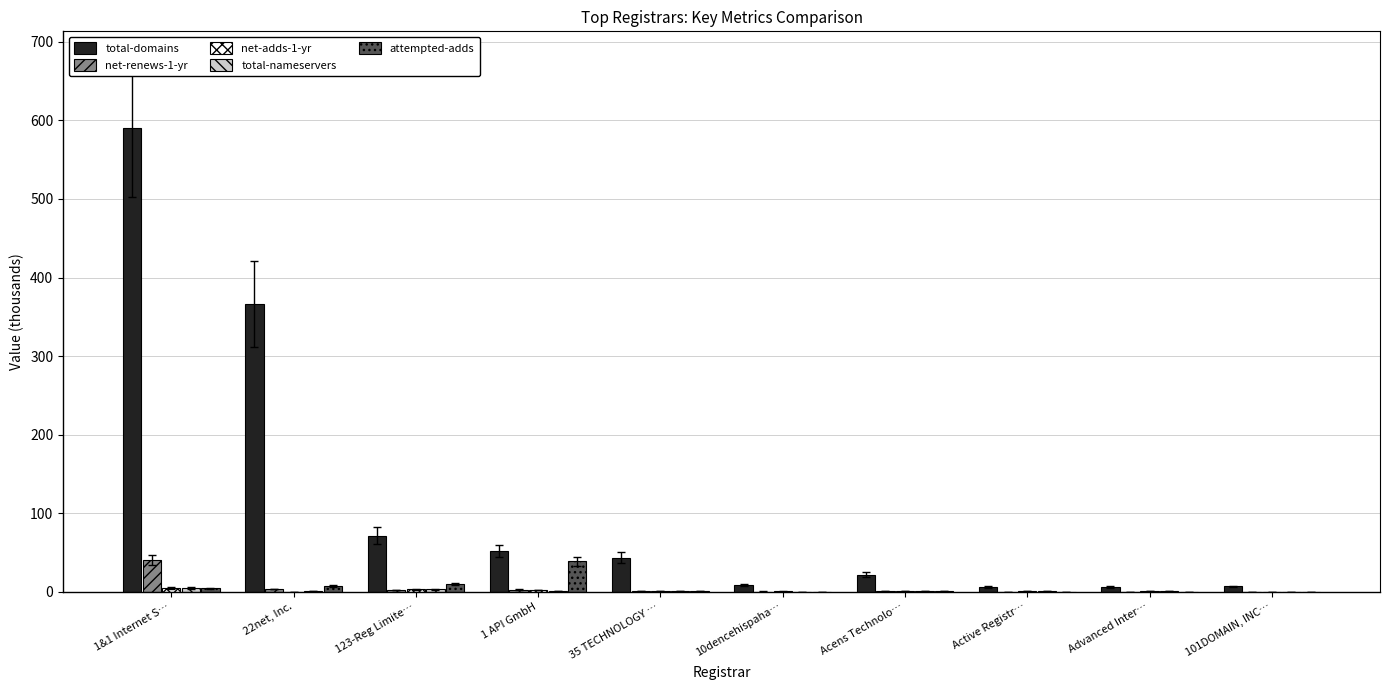

At which category is the sum across all series the highest?

1&1 Internet S…